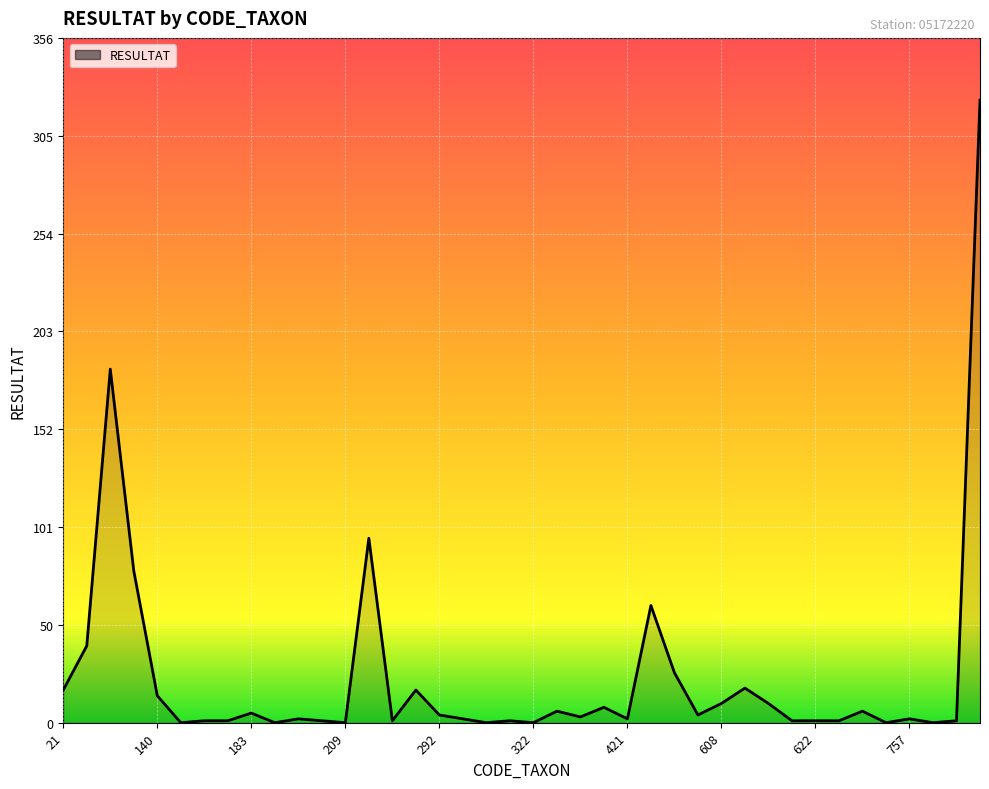

What is the greatest value displayed?

324